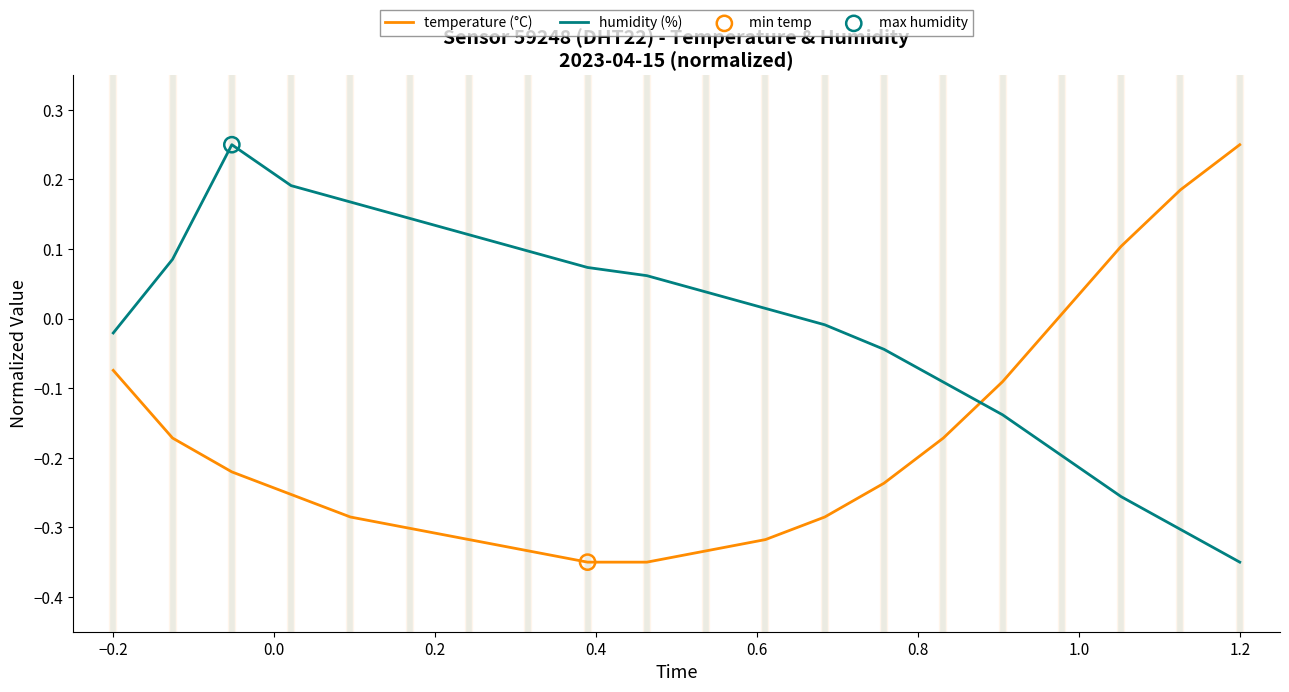

Which series has the largest total across all categories?

humidity (%)